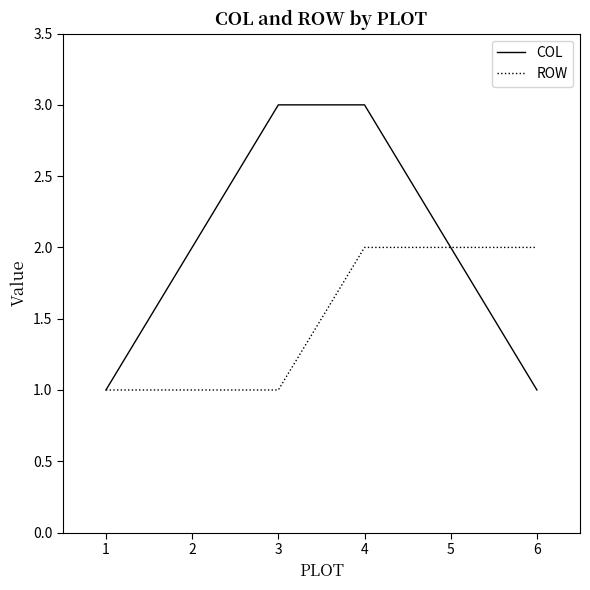

Does the chart display data point markers on the line(s)?

No